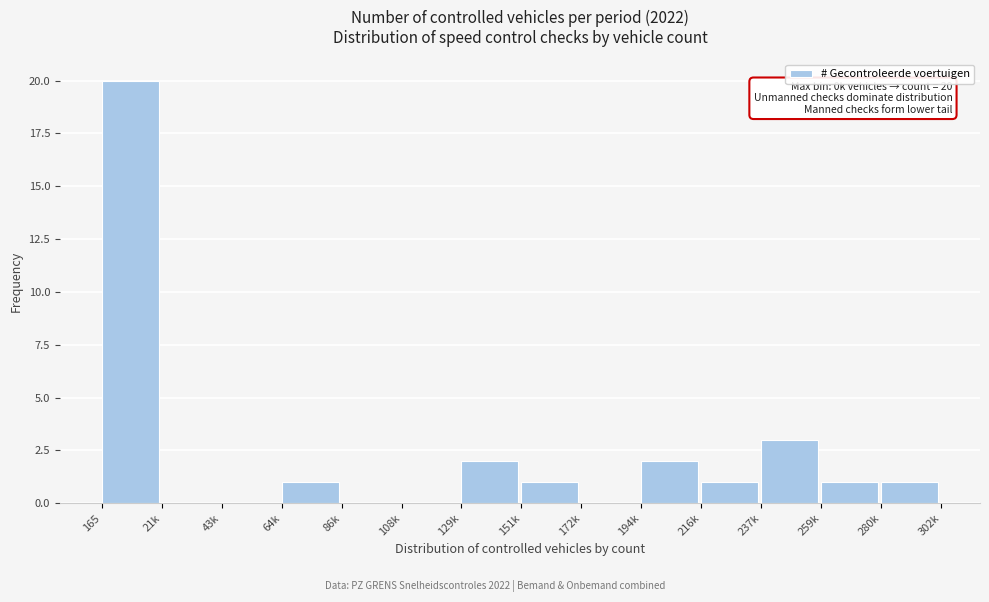

Reading right to left, transcribe all the data shown in this chart.

280k=1	259k=1	237k=3	216k=1	194k=2	172k=0	151k=1	129k=2	108k=0	86k=0	64k=1	43k=0	21k=0	165=20